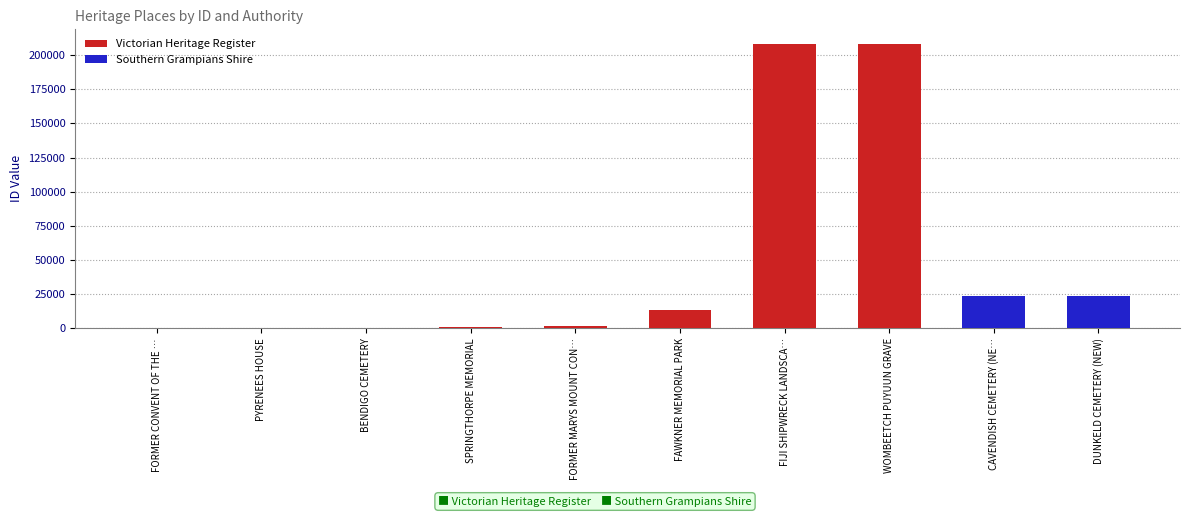

List the labels in order of value, largest first.

WOMBEETCH PUYUUN GRAVE, FIJI SHIPWRECK LANDSCAPE, DUNKELD CEMETERY (NEW), CAVENDISH CEMETERY (NEW), FAWKNER MEMORIAL PARK, FORMER MARYS MOUNT CONVENT, SPRINGTHORPE MEMORIAL, BENDIGO CEMETERY, PYRENEES HOUSE, FORMER CONVENT OF THE GOOD SHEPHERD